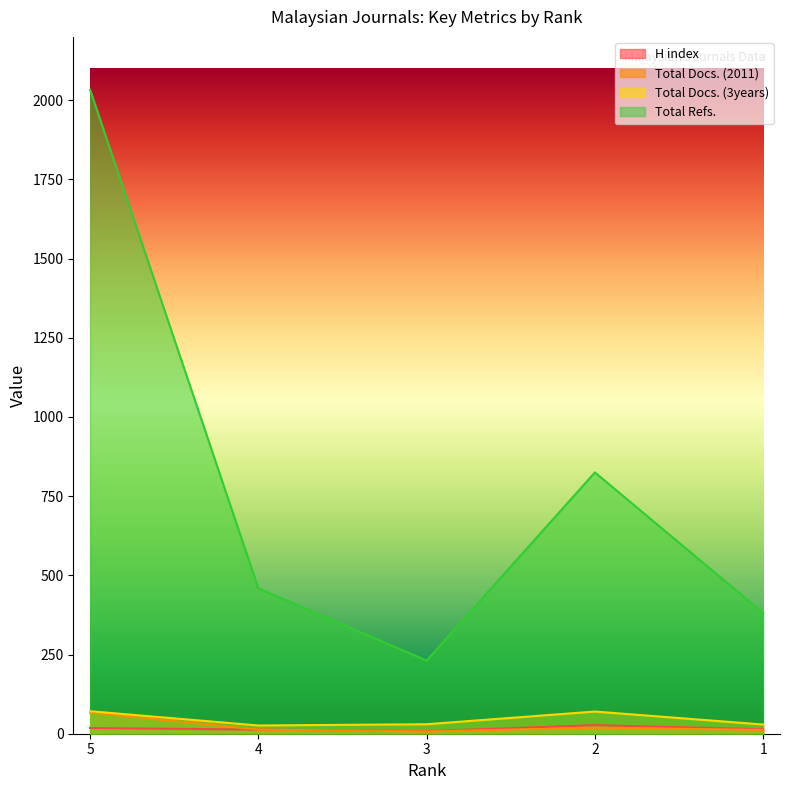

Read the Total Refs. value at 3, to the nearest 50.

250